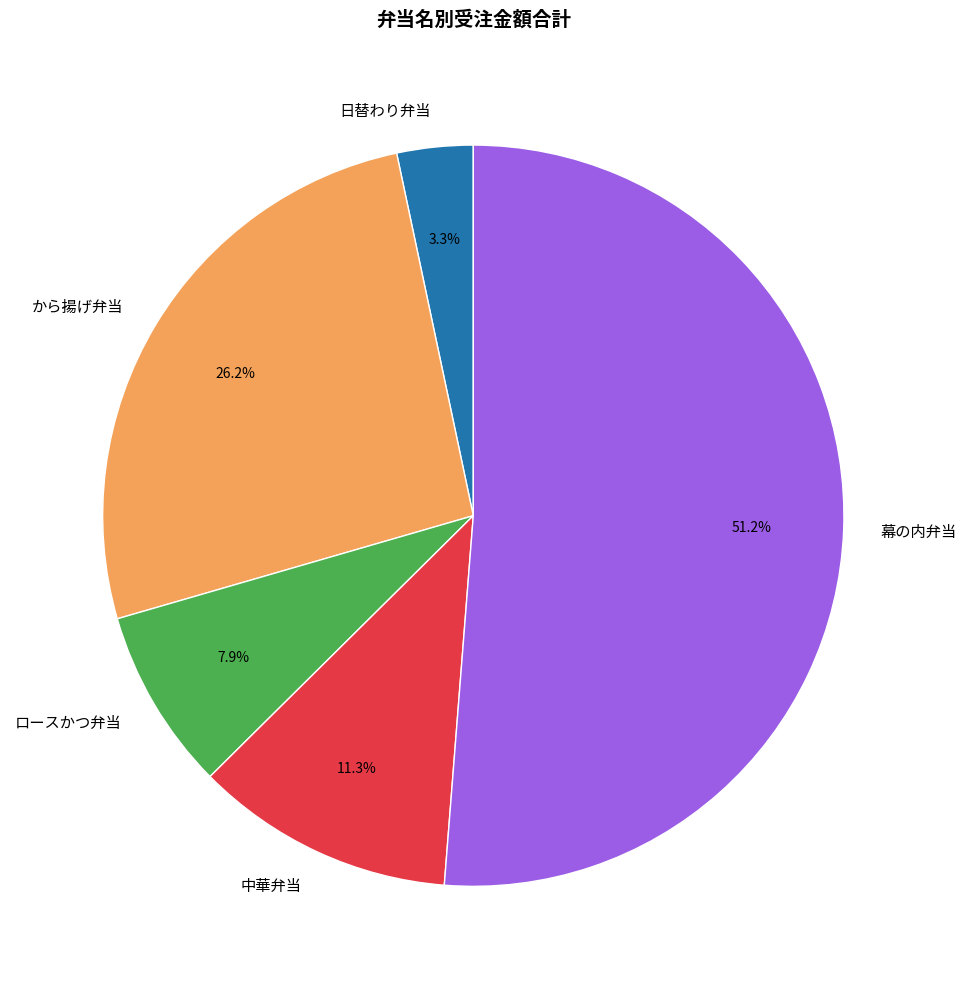

Rank the categories by value from highest to lowest.

幕の内弁当, から揚げ弁当, 中華弁当, ロースかつ弁当, 日替わり弁当